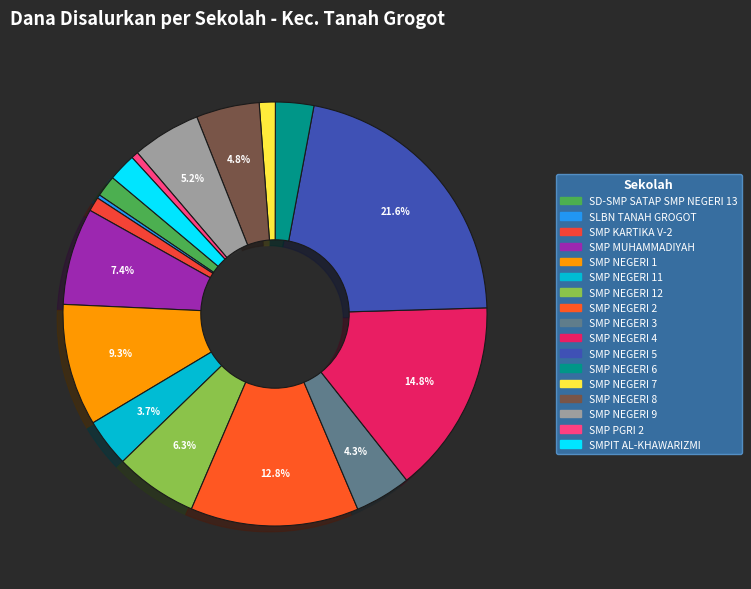

What is the smallest slice in the pie chart?

SLBN TANAH GROGOT